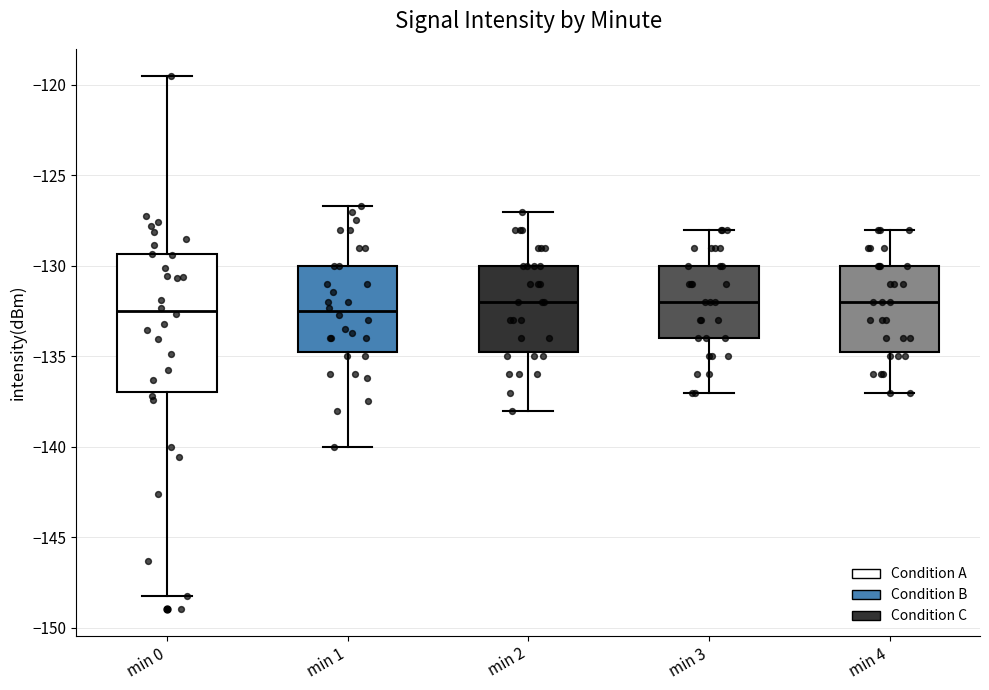

Reading left to right, read every box against the y-axis: the position of its median line, the range the box covers, and the ends of its whiskers. The values are not printed on the chart, so give them approximately, as read against the axis.

min 0: median -132.5, box -137.0 to -129.5, whiskers -148.5 to -119.5
min 1: median -132.5, box -134.5 to -130.0, whiskers -140.0 to -126.5
min 2: median -132.0, box -134.5 to -130.0, whiskers -138.0 to -127.0
min 3: median -132.0, box -134.0 to -130.0, whiskers -137.0 to -128.0
min 4: median -132.0, box -134.5 to -130.0, whiskers -137.0 to -128.0